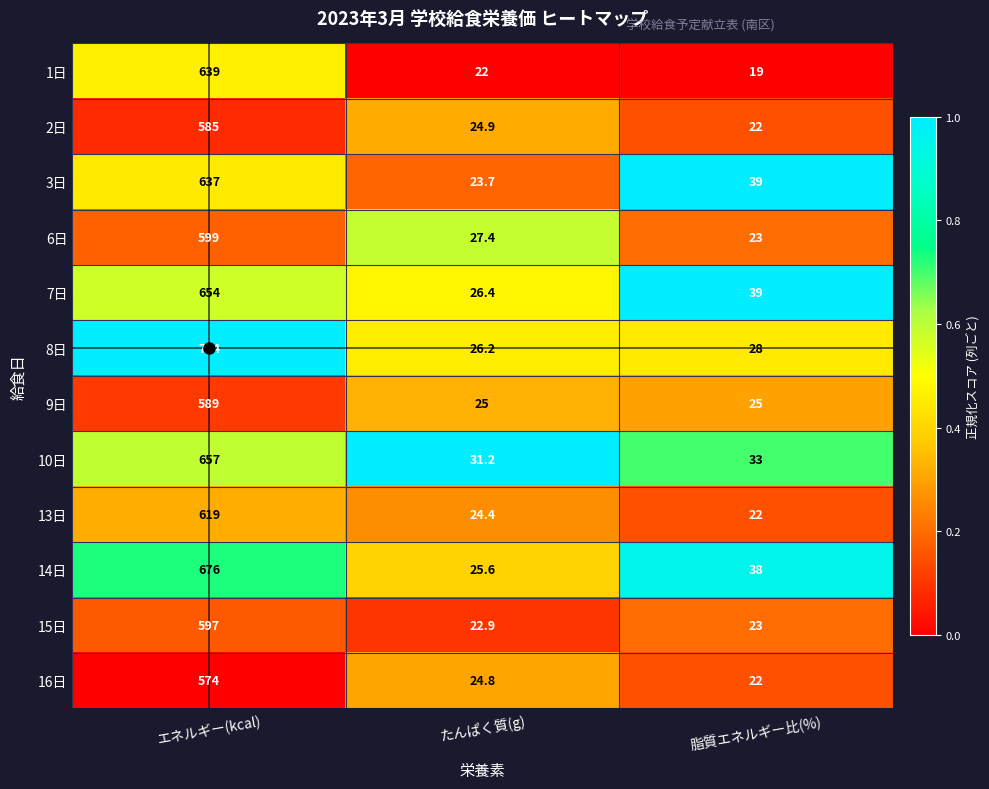

List the series in order of their peak value, highest first.

8日, 14日, 10日, 7日, 1日, 3日, 13日, 6日, 15日, 9日, 2日, 16日